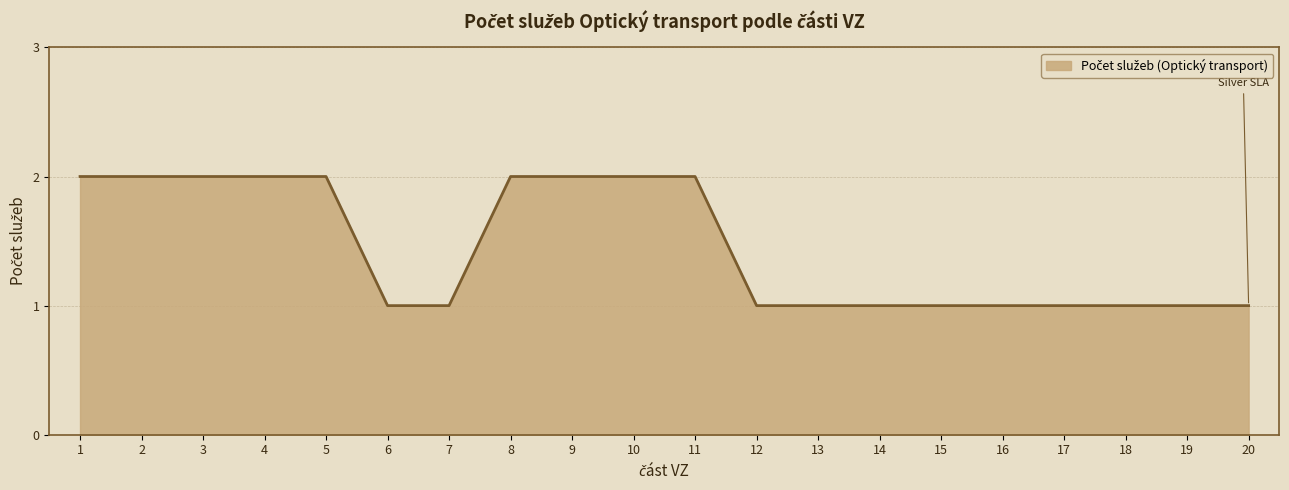

Reading left to right, extract all data points from this chart.

2	2	2	2	2	1	1	2	2	2	2	1	1	1	1	1	1	1	1	1